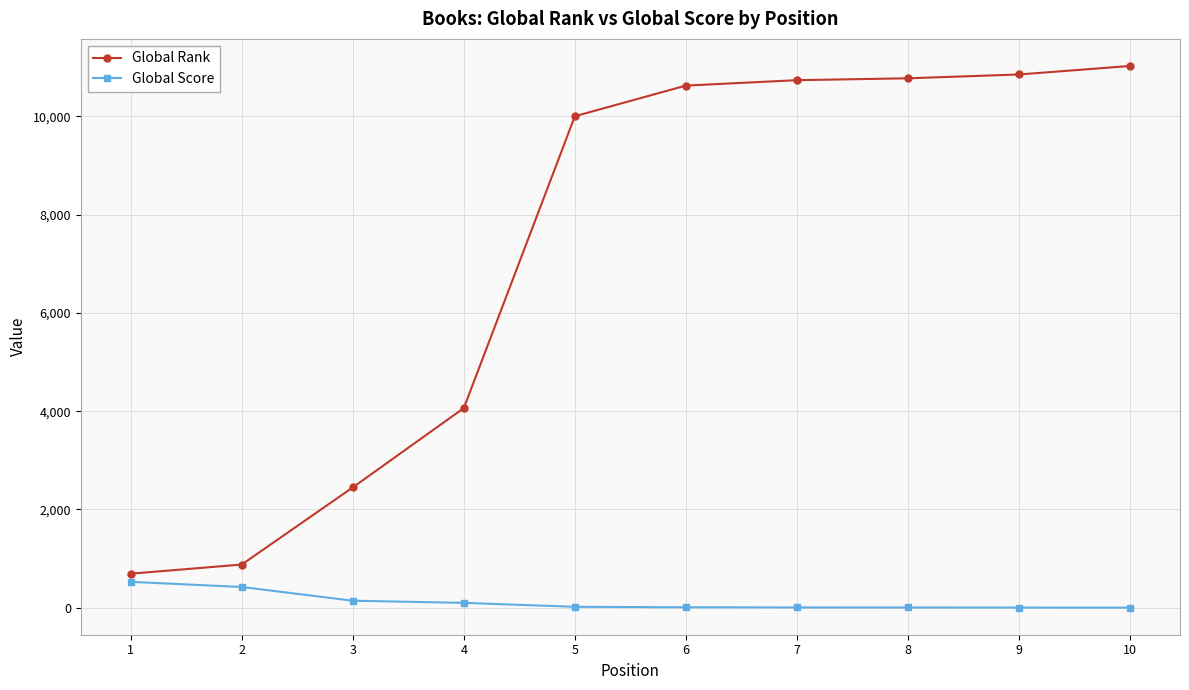

True or false: Global Rank has a value of 10774 at 8.

True